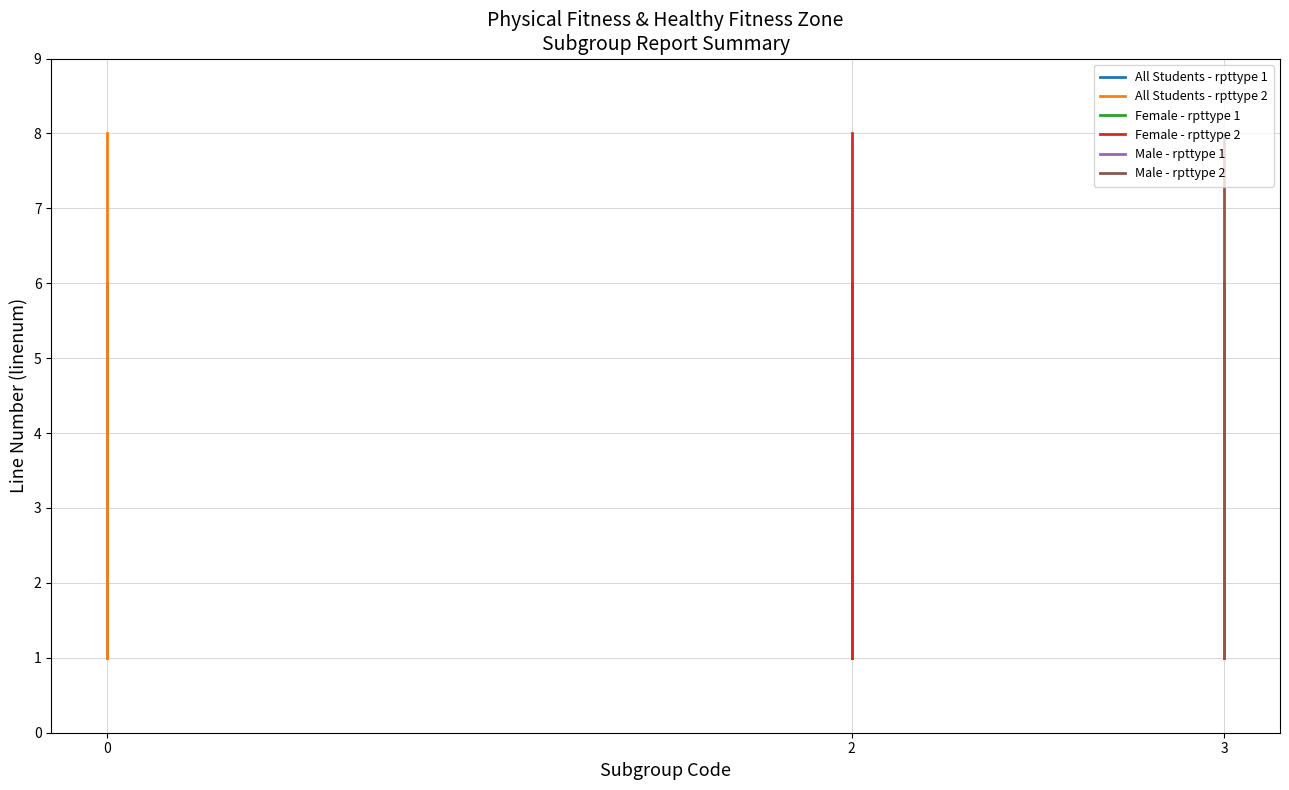

What is the average value of the Male series?

4